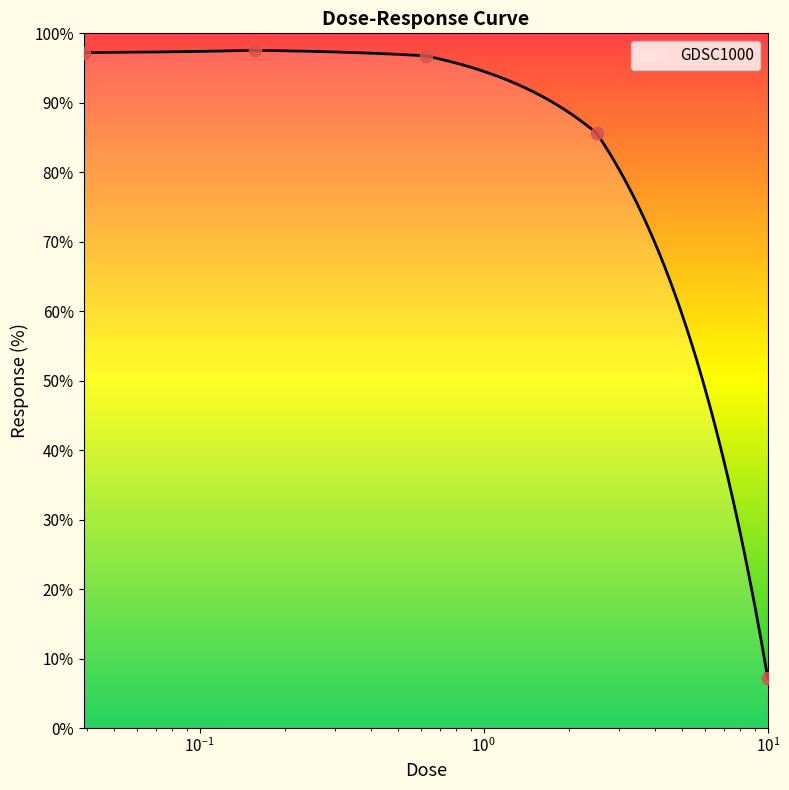

What is the change in value from 0.0390625 to 10.0?

-90.1